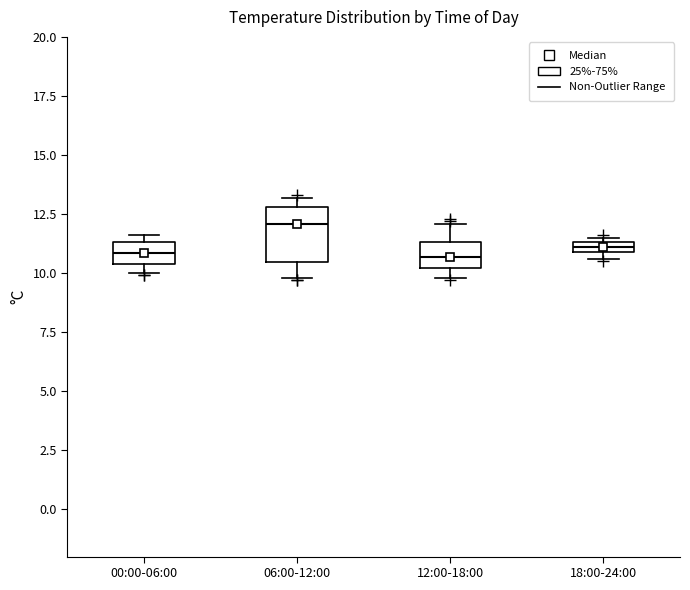

Which box is the tallest, from its lower edge to its upper edge?

06:00-12:00